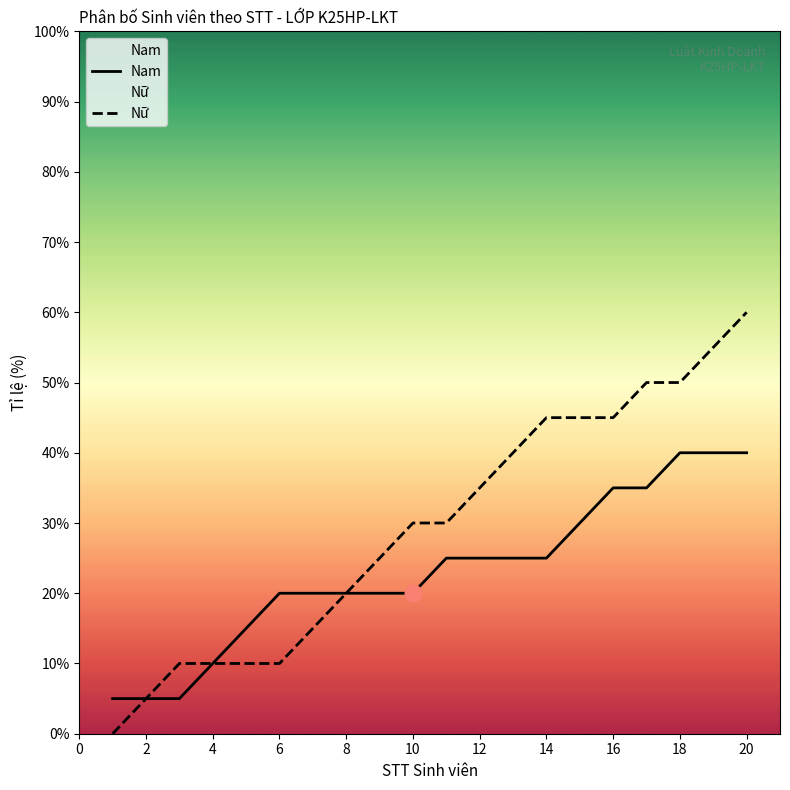

What is the spread (max minus min) of values at 14?

20.0